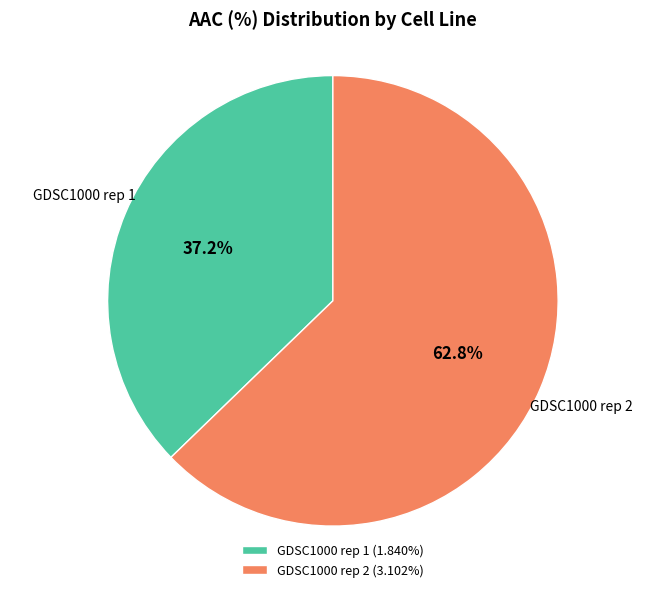

Is it true that GDSC1000 rep 1 is 49% of the pie?

False